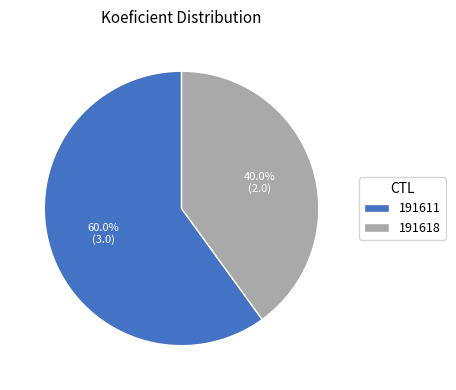

What percentage do 191618 and 191611 together represent?

100.0%